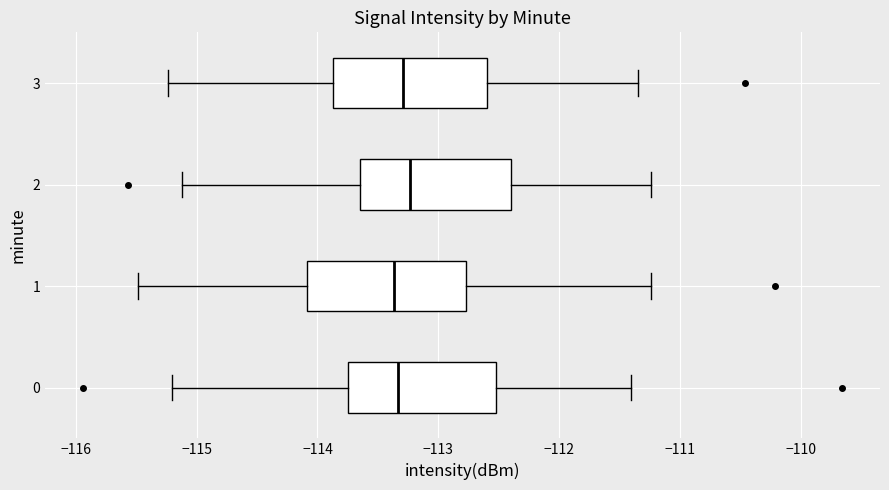

Reading bottom to top, read every box against the x-axis: the position of its median line, the range the box covers, and the ends of its whiskers. The values are not printed on the chart, so give them approximately, as read against the axis.

0: median -113.3, box -113.7 to -112.5, whiskers -115.2 to -111.4
1: median -113.4, box -114.1 to -112.8, whiskers -115.5 to -111.2
2: median -113.2, box -113.7 to -112.4, whiskers -115.1 to -111.2
3: median -113.3, box -113.9 to -112.6, whiskers -115.2 to -111.3